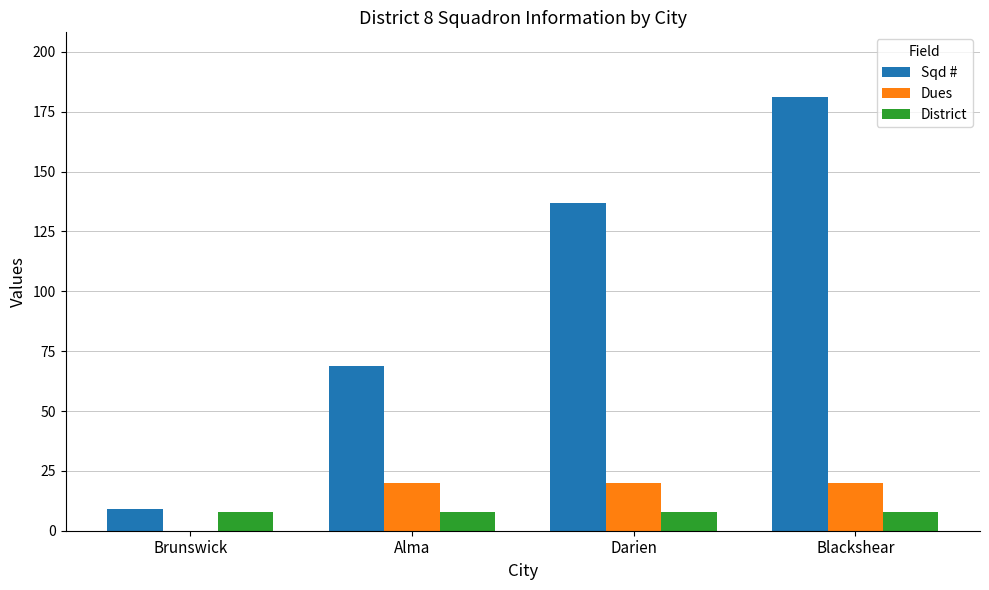

At which category does the chart reach its peak across all series?

Blackshear